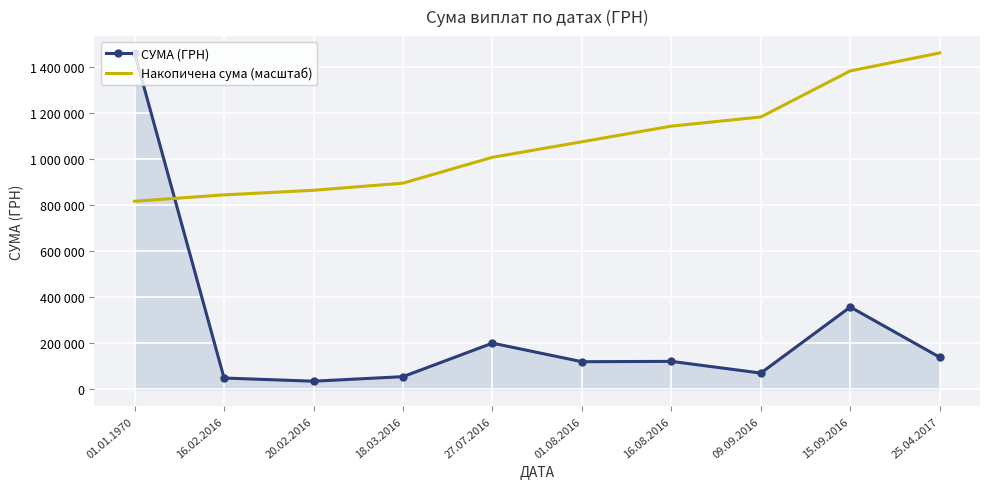

What are all the series names shown in the legend?

СУМА (ГРН), Накопичена сума (масштаб)